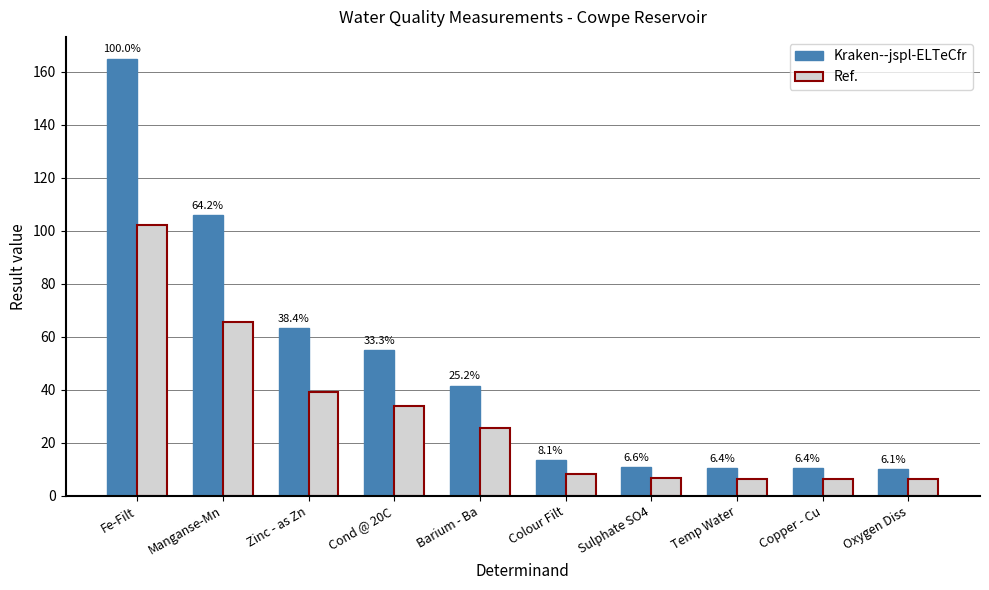

What is the total value across all series at Copper - Cu?

17.0